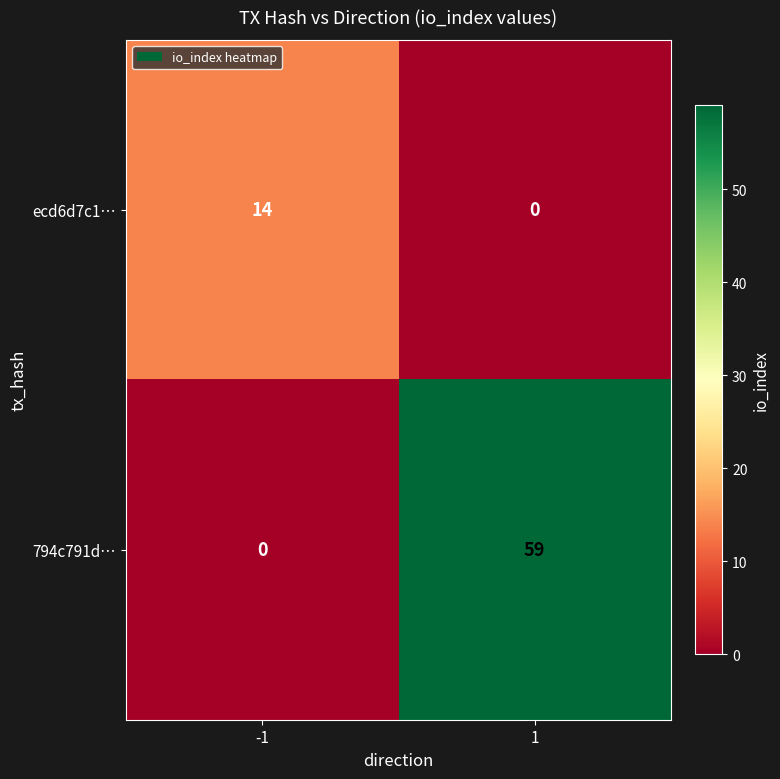

What is the sum of all 794c791d… values?

59